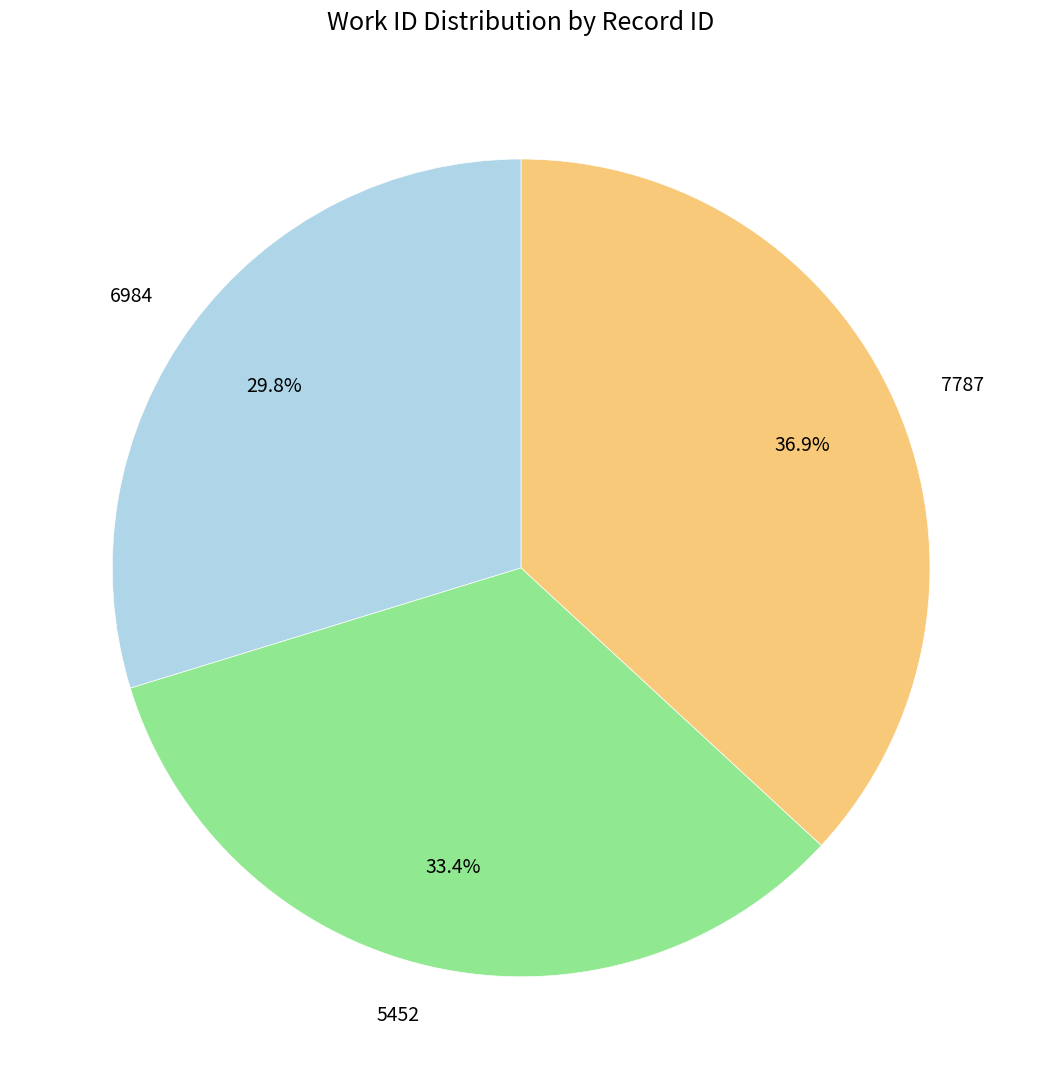

Is it true that 6984 is 42% of the pie?

False